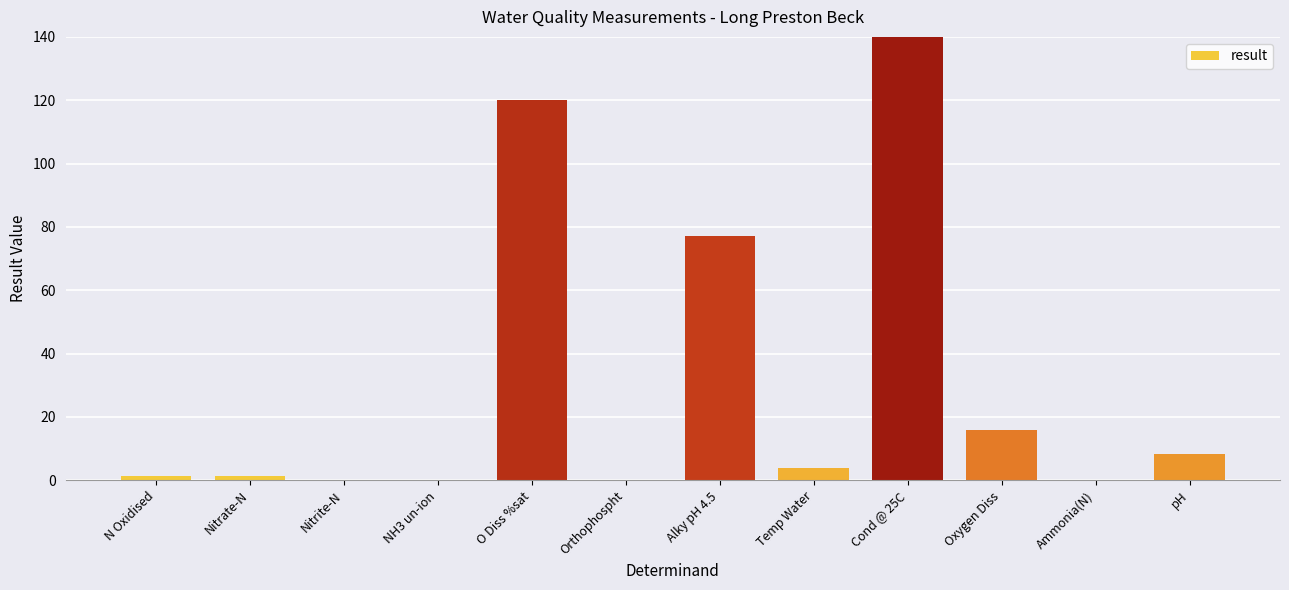

Is it true that the value at N Oxidised is 1.4?

True